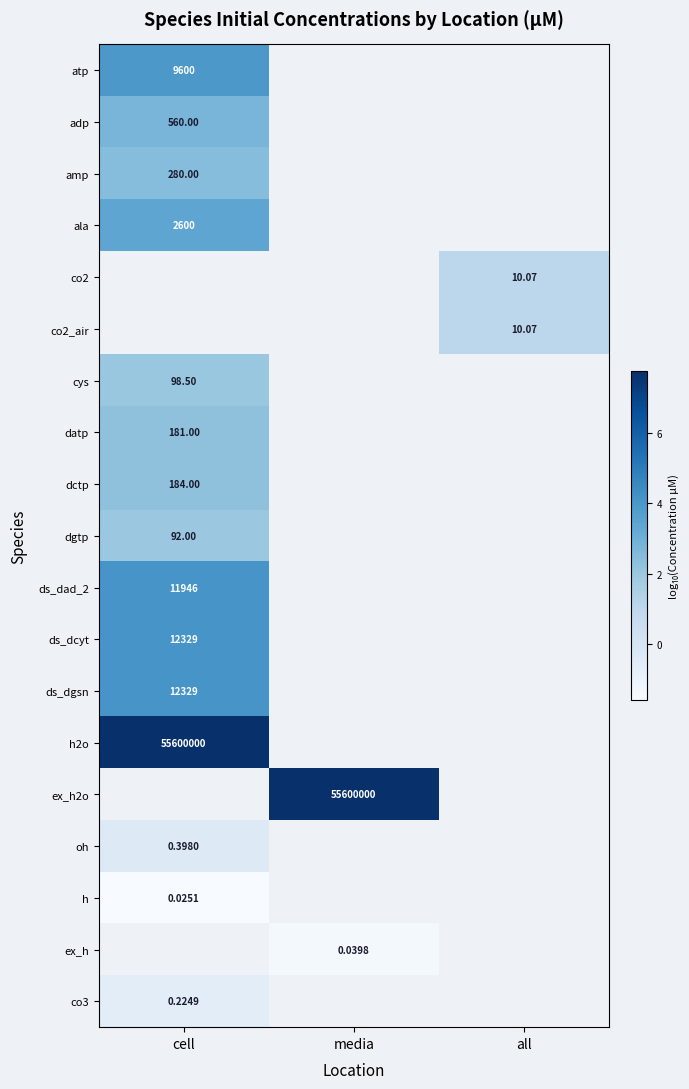

What is the smallest value displayed?

-1.6